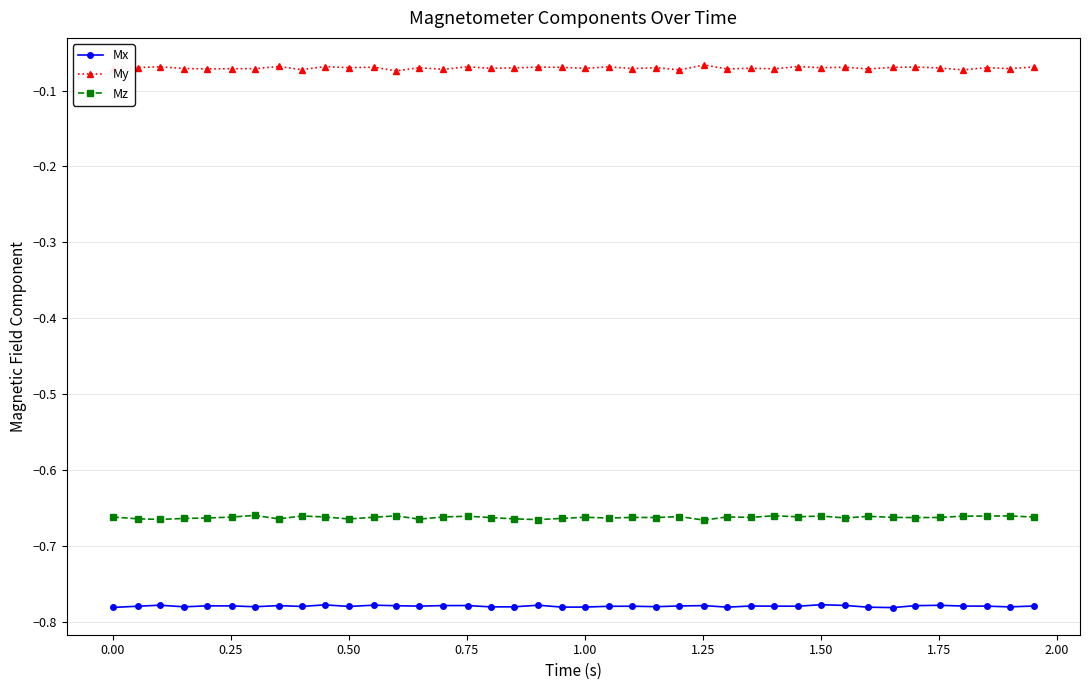

List the series in order of their peak value, highest first.

My, Mz, Mx